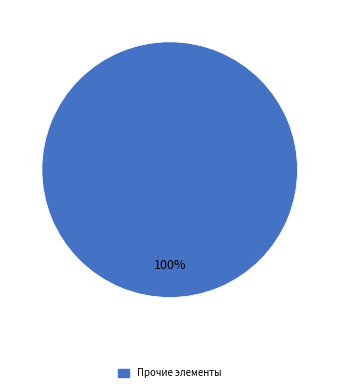

Is there a majority slice in this chart?

Yes